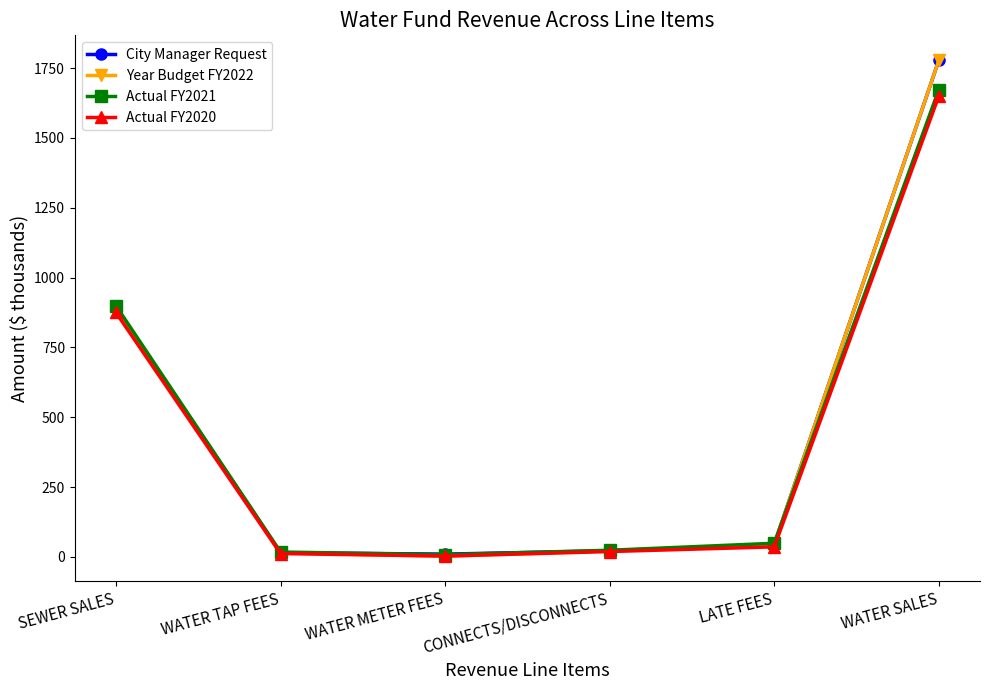

What position from the left is SEWER SALES?

1